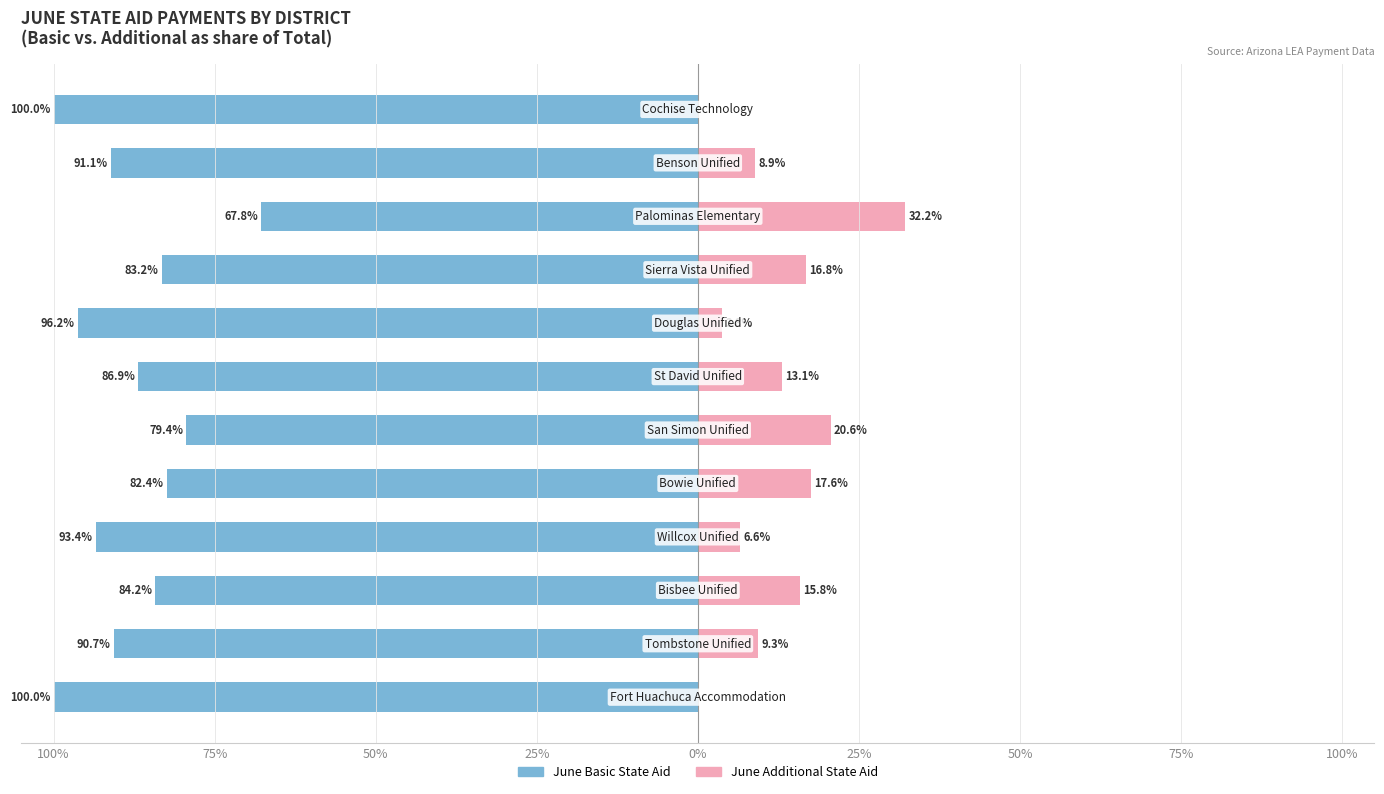

Are the bars grouped side by side (vs. stacked)?

Yes